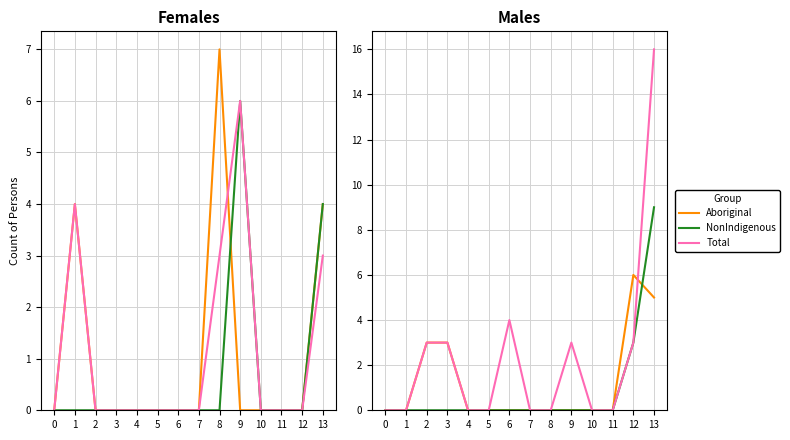

What is the maximum value shown in the chart?

16